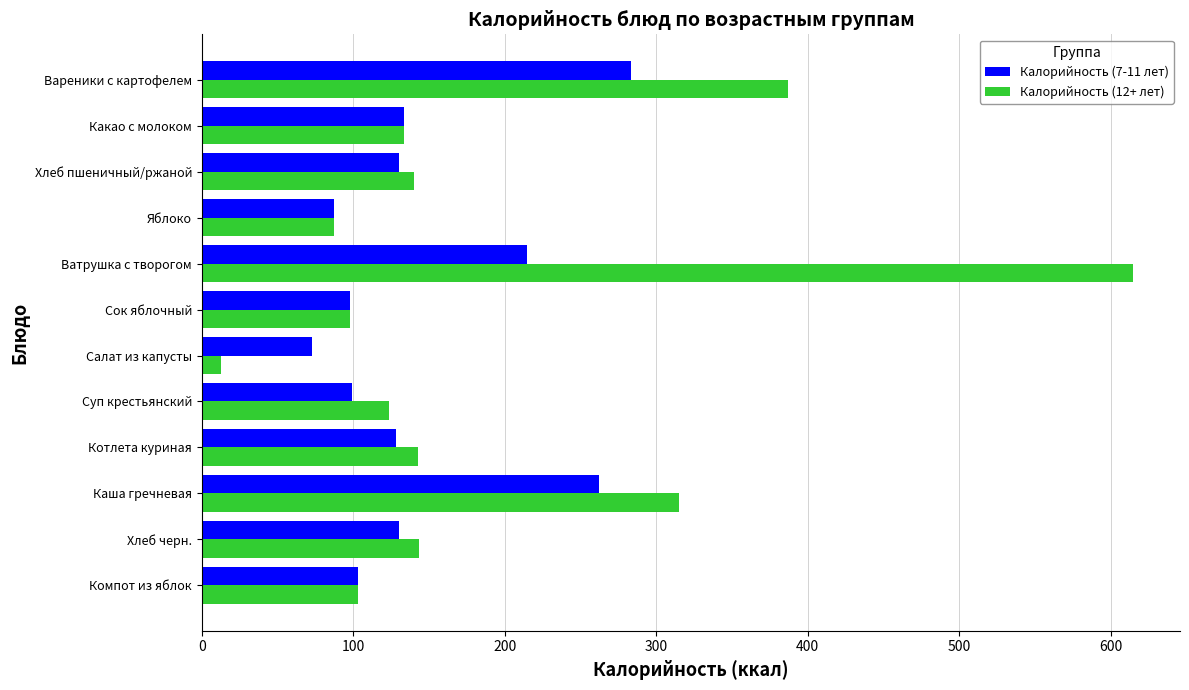

Which series has the widest spread of values?

Калорийность (12+ лет)